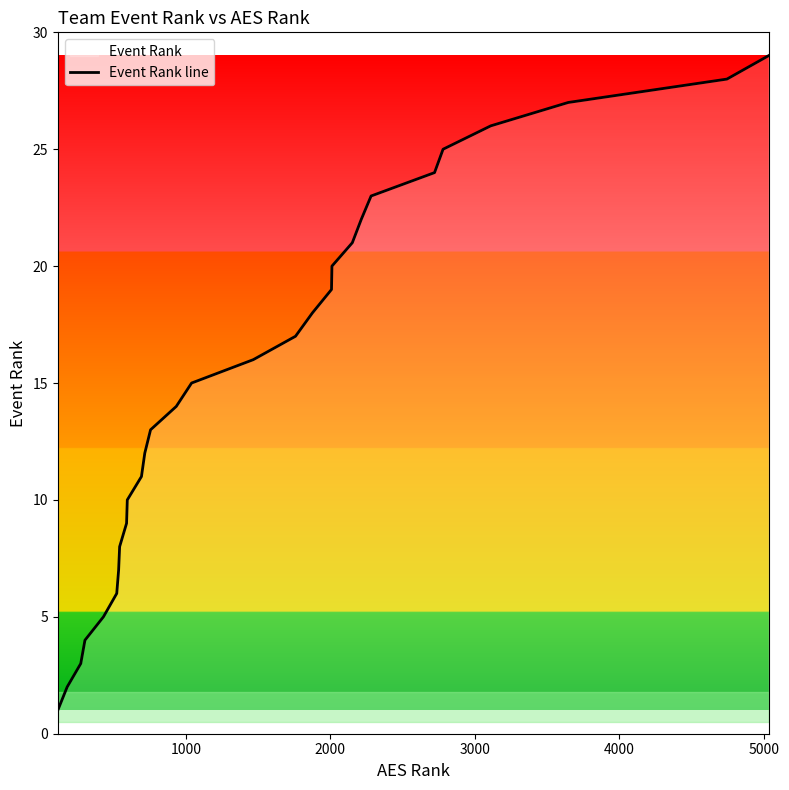

What is the value of the 20th point from the left?

20